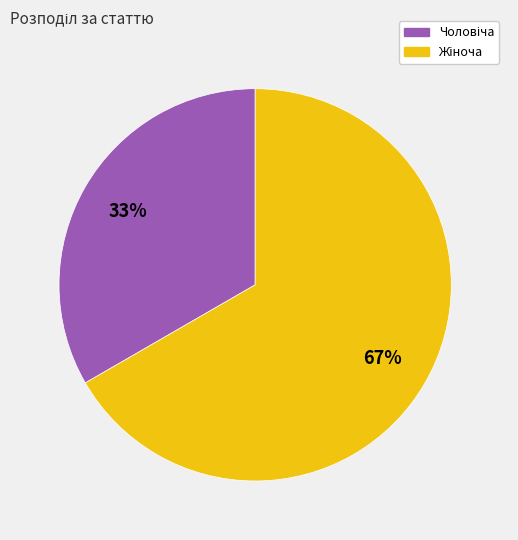

Does any single category account for the majority?

Yes